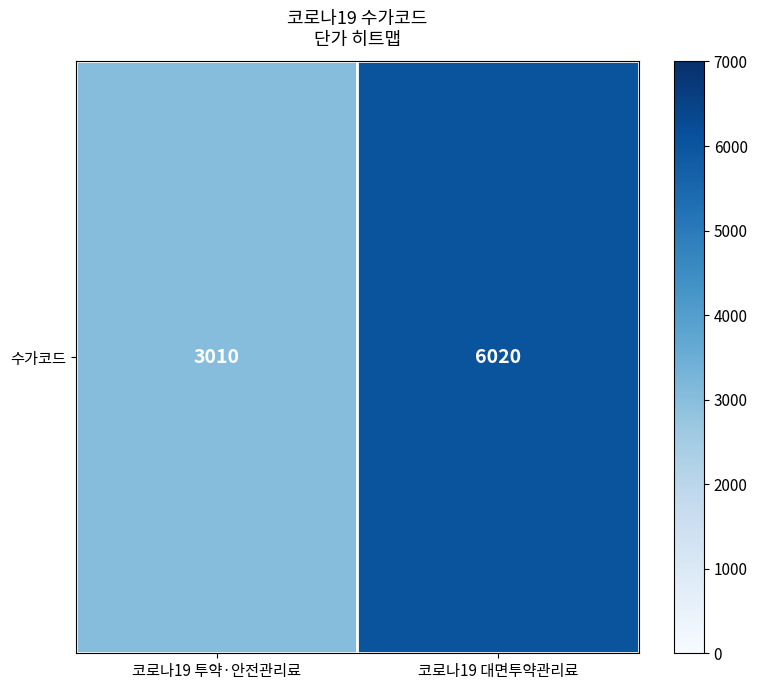

Reading left to right, extract all data points from this chart.

코로나19 투약·안전관리료=3010	코로나19 대면투약관리료=6020